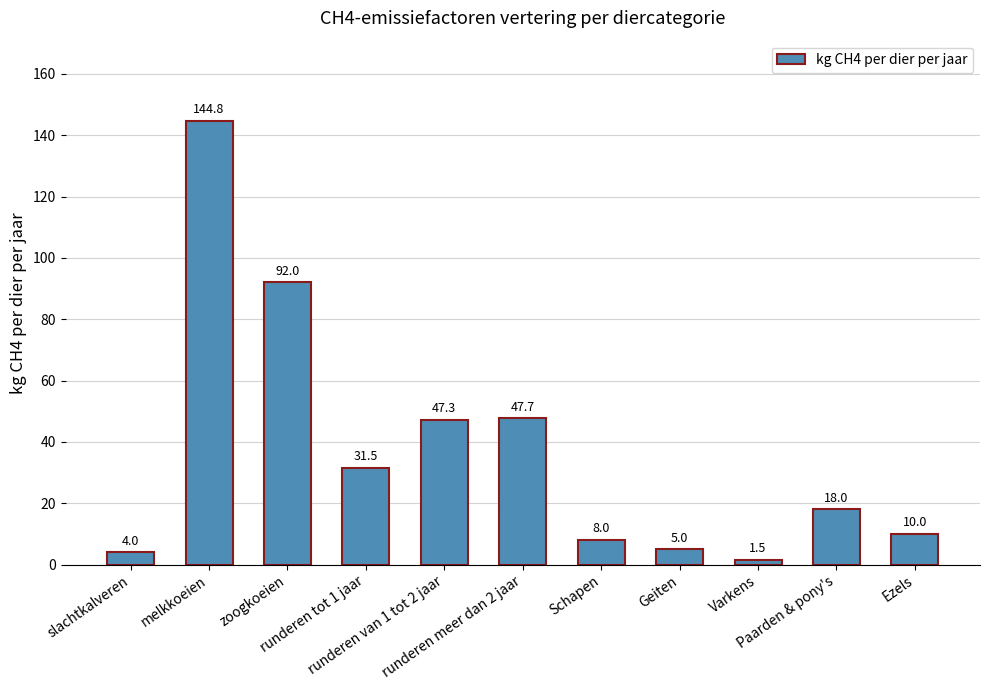

The value at Geiten is 5.0. True or false?

True